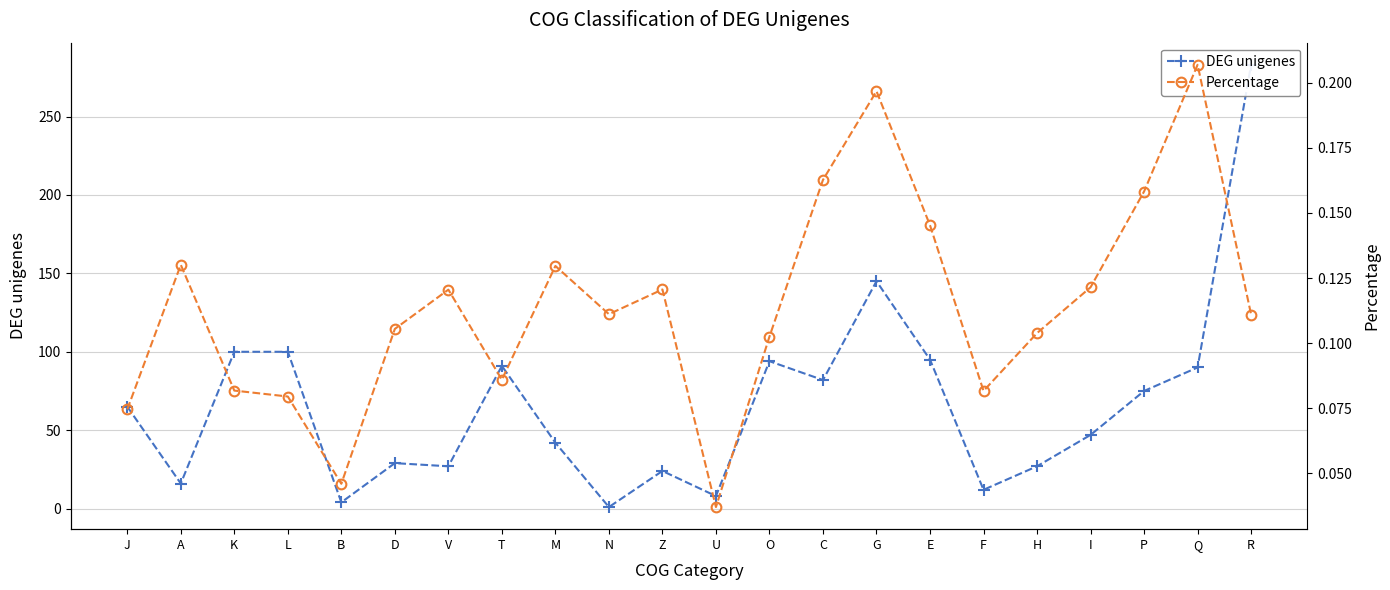

What is the value of the Percentage point at the 21st from the left?

0.2